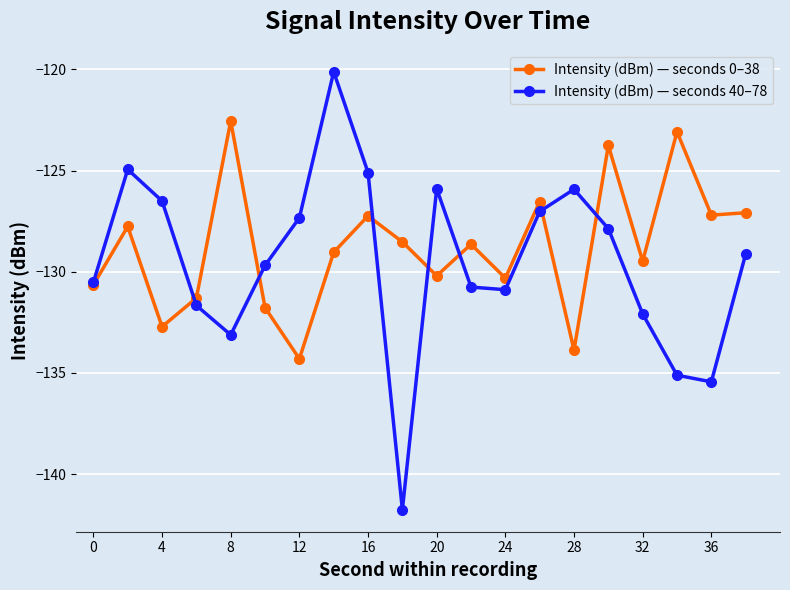

Rank the series by their maximum value, from highest to lowest.

Intensity (dBm) — seconds 40–78, Intensity (dBm) — seconds 0–38